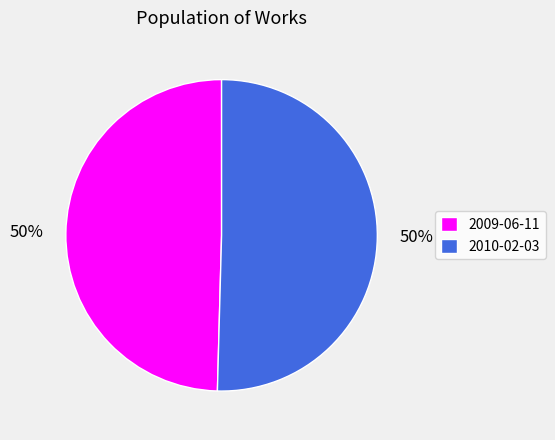

What is the ratio of the value at 2009-06-11 to the value at 2010-02-03?

1.0